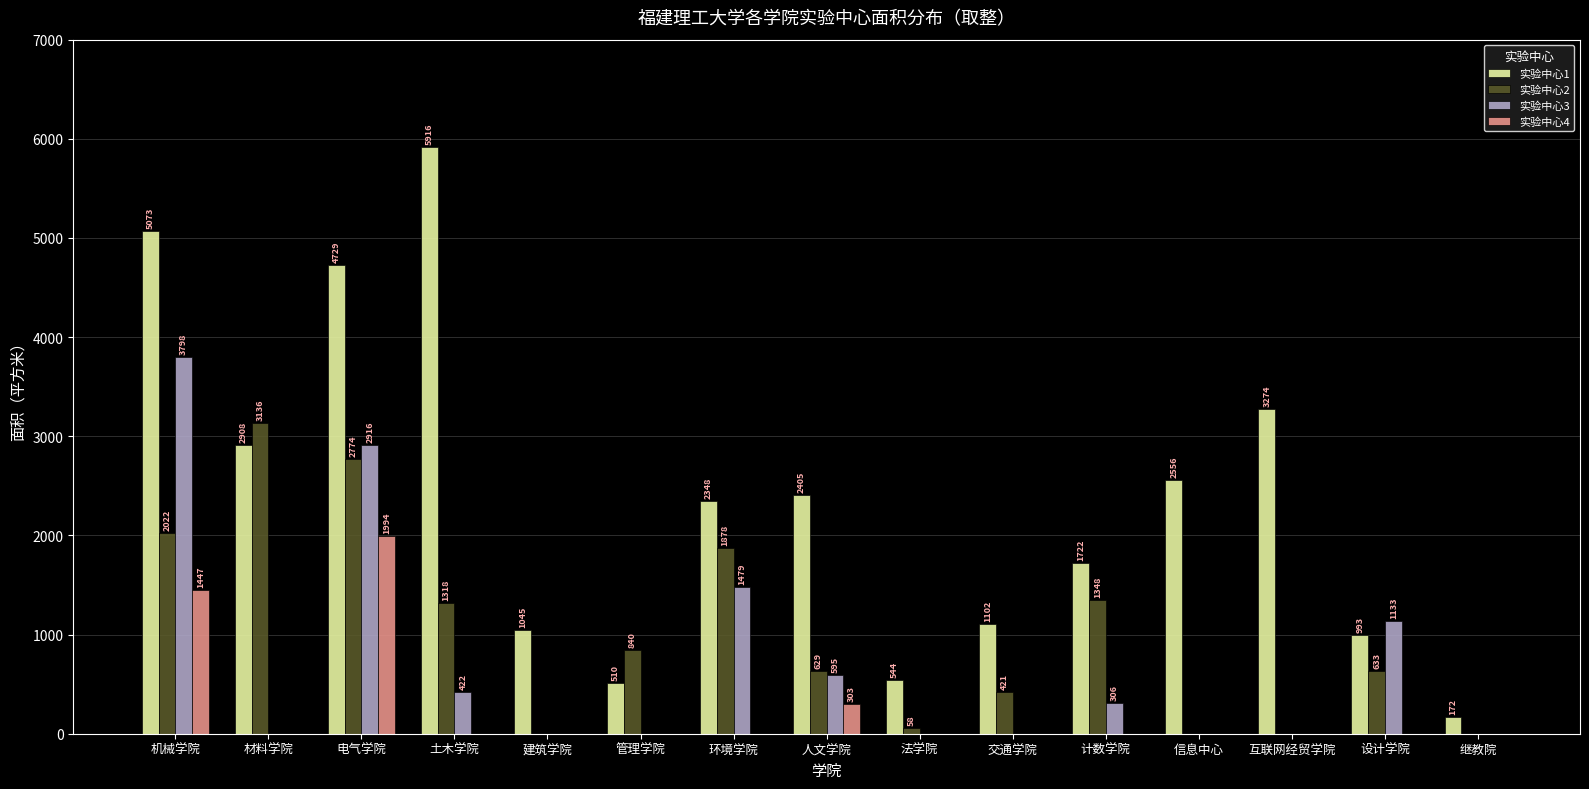

At which label is 实验中心2 closest to 1568?

计数学院